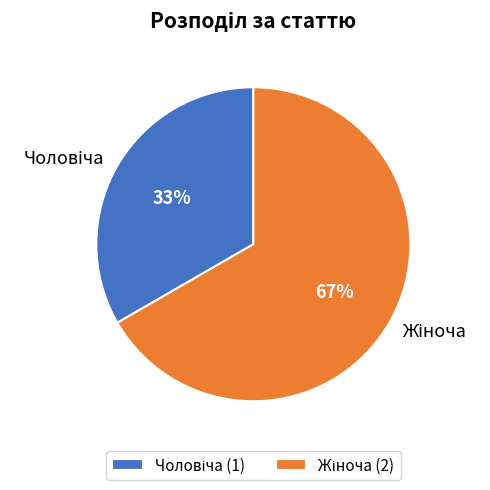

Does any single category account for the majority?

Yes